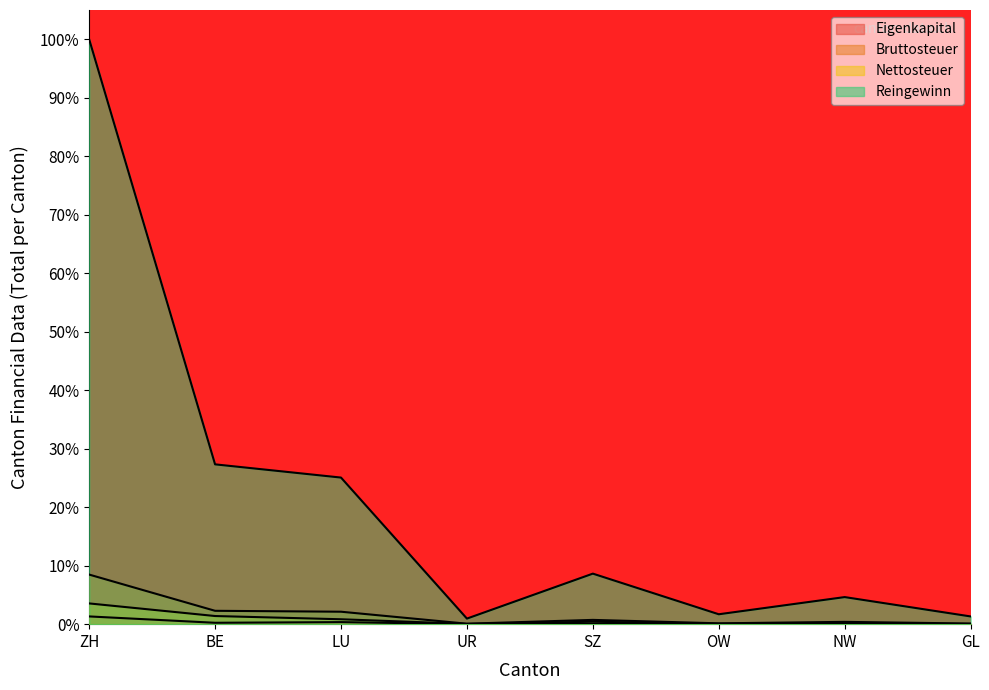

Rank the series at BE from highest to lowest value.

Reingewinn, Bruttosteuer, Nettosteuer, Eigenkapital